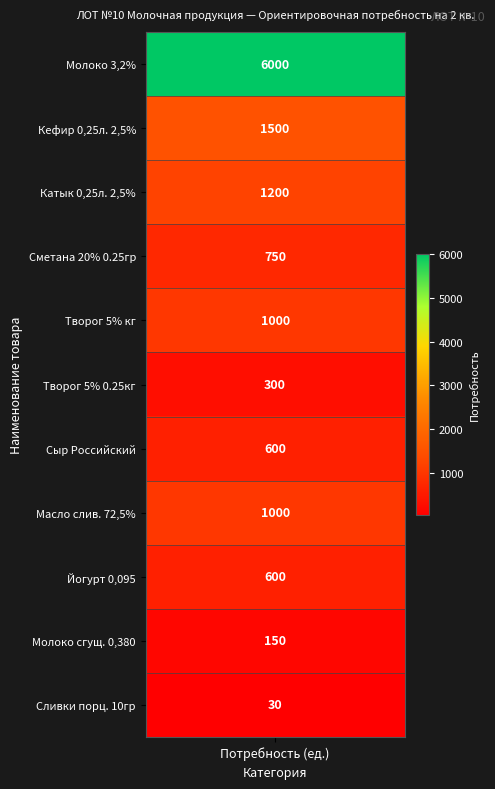

Between 6 and 5, which is larger?

6